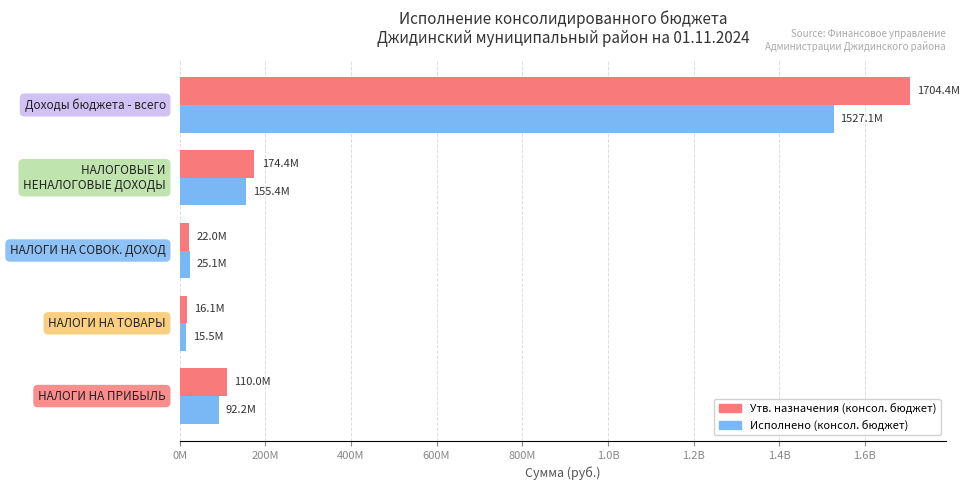

Reading left to right, extract all data points from this chart.

Утв. назначения (консол. бюджет): 0M=109969020.0	200M=16118000.0	400M=22020848.0	600M=174415309.7	800M=1704403778.4
Исполнено (консол. бюджет): 0M=92192725.2	200M=15511931.7	400M=25103630.4	600M=155384066.8	800M=1527141249.7